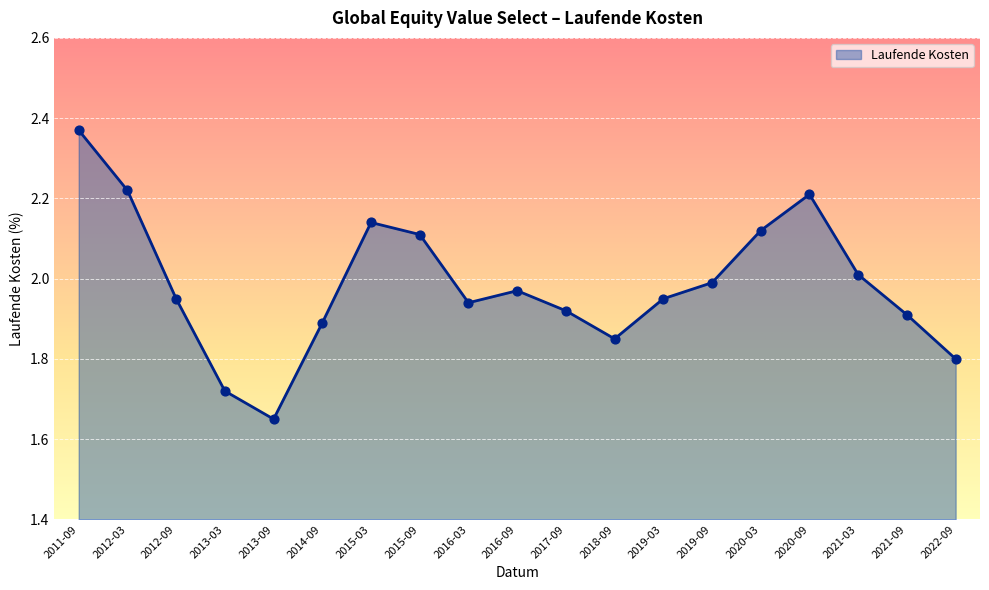

What is the change in value from 2019-03 to 2020-09?

+0.3